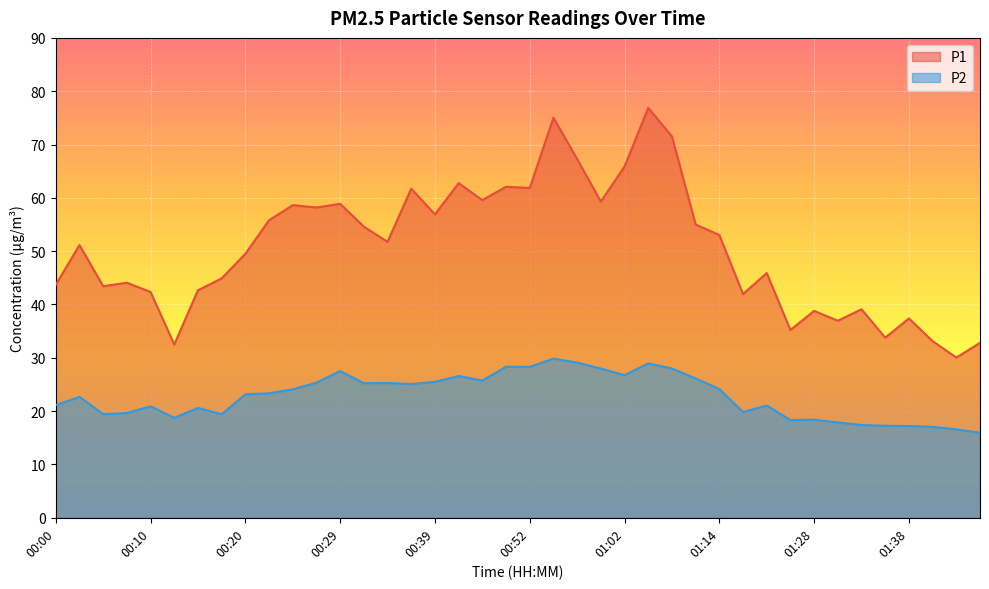

What is the maximum value for P2?

29.9